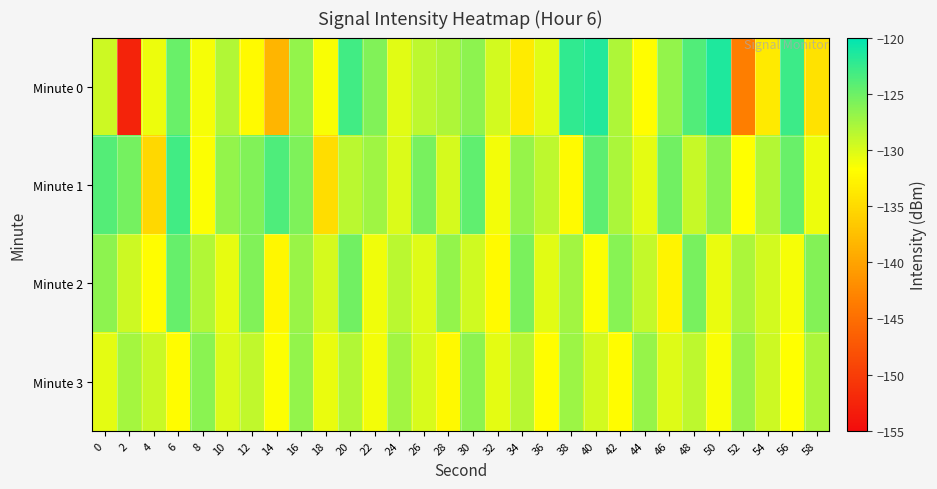

Reading left to right, what are all the values shown in this chart?

Minute 0: 0=-129.4	2=-152.6	4=-130.9	6=-124.8	8=-131.3	10=-128.1	12=-132.1	14=-138.4	16=-126.8	18=-131.4	20=-123.0	22=-126.0	24=-130.4	26=-128.6	28=-128.1	30=-126.5	32=-129.6	34=-133.4	36=-130.3	38=-122.2	40=-121.5	42=-127.9	44=-131.8	46=-126.8	48=-123.8	50=-121.4	52=-143.4	54=-133.6	56=-122.8	58=-134.3
Minute 1: 0=-123.9	2=-125.4	4=-135.2	6=-123.1	8=-131.6	10=-126.8	12=-125.9	14=-123.7	16=-125.8	18=-134.7	20=-128.5	22=-127.3	24=-130.1	26=-125.6	28=-129.8	30=-124.5	32=-131.2	34=-126.9	36=-128.7	38=-132.1	40=-124.3	42=-127.8	44=-130.5	46=-125.2	48=-129.1	50=-126.4	52=-131.7	54=-128.3	56=-124.8	58=-130.9
Minute 2: 0=-126.5	2=-129.3	4=-131.8	6=-124.7	8=-128.2	10=-130.6	12=-125.9	14=-132.4	16=-127.1	18=-129.8	20=-125.3	22=-131.0	24=-128.6	26=-130.2	28=-126.8	30=-129.5	32=-132.1	34=-125.7	36=-130.3	38=-127.4	40=-131.6	42=-126.2	44=-129.0	46=-132.7	48=-125.5	50=-130.8	52=-127.9	54=-129.6	56=-131.3	58=-126.1
Minute 3: 0=-130.4	2=-127.6	4=-129.2	6=-131.9	8=-126.3	10=-130.0	12=-128.8	14=-131.5	16=-126.7	18=-130.7	20=-128.1	22=-131.1	24=-127.5	26=-129.9	28=-132.3	30=-126.5	32=-130.5	34=-128.4	36=-131.8	38=-127.2	40=-129.6	42=-132.0	44=-126.9	46=-130.2	48=-128.7	50=-131.4	52=-127.0	54=-129.3	56=-131.7	58=-127.8